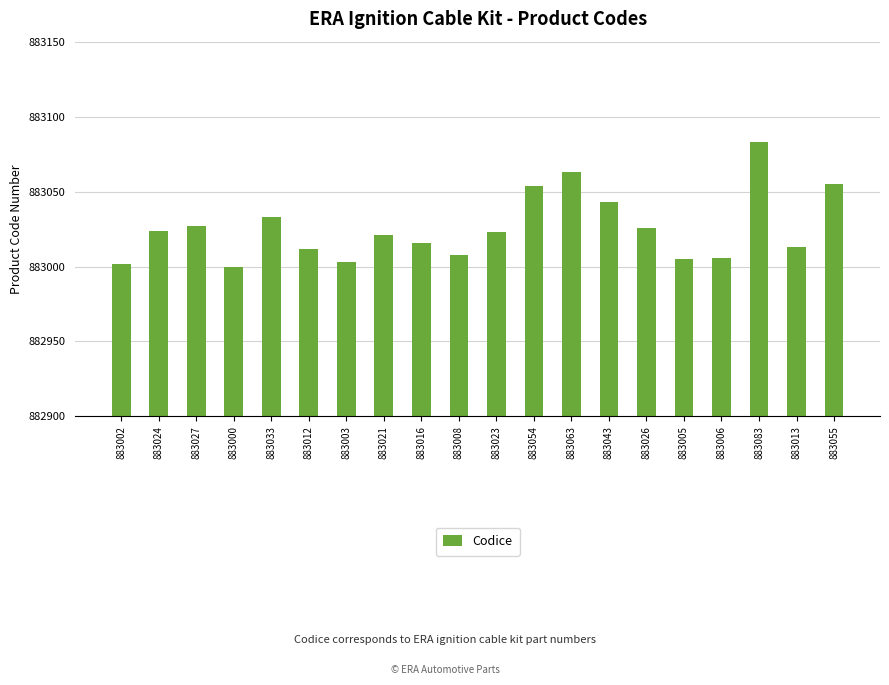

What is the sum of all values?

17660517